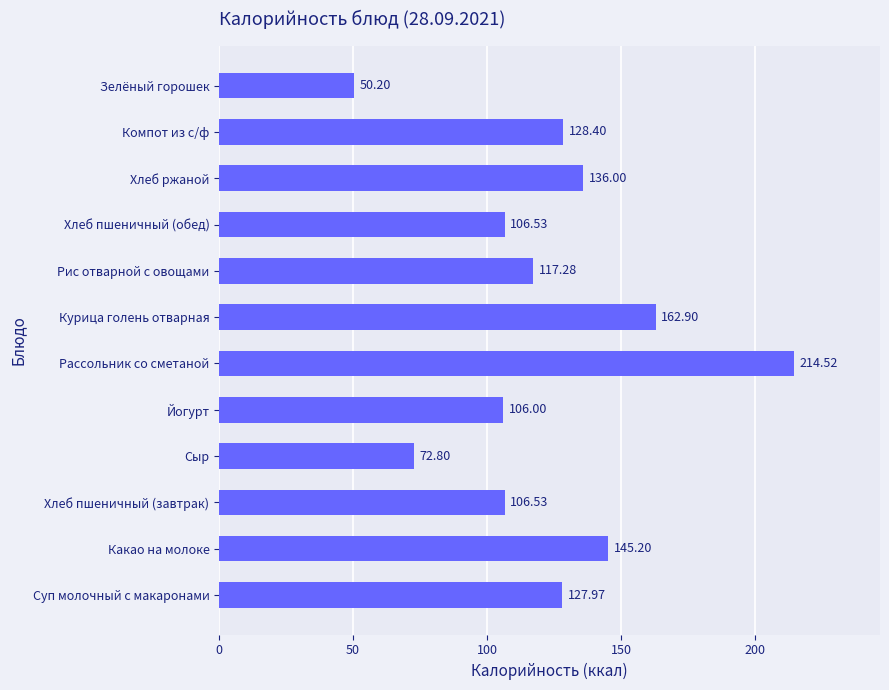

At which category does the chart reach its minimum across all series?

Зелёный горошек